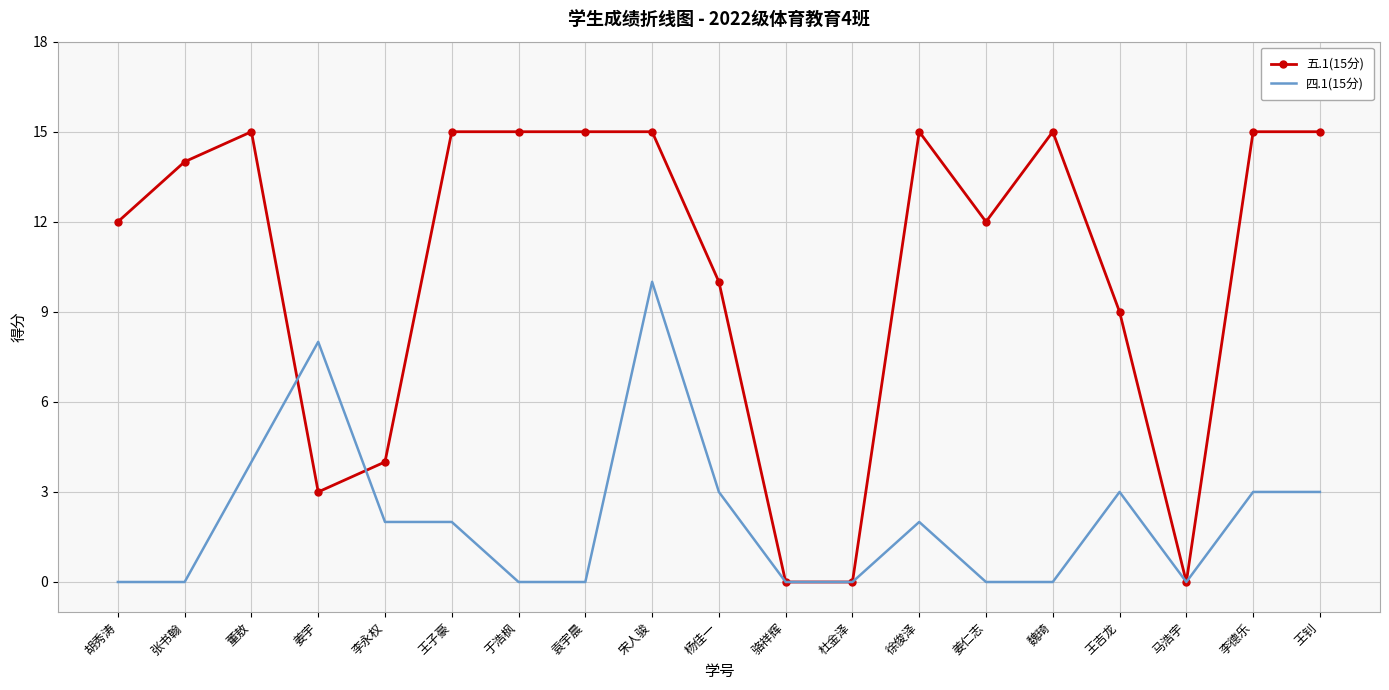

True or false: 五.1(15分) has more than 2 interior local peaks.

True